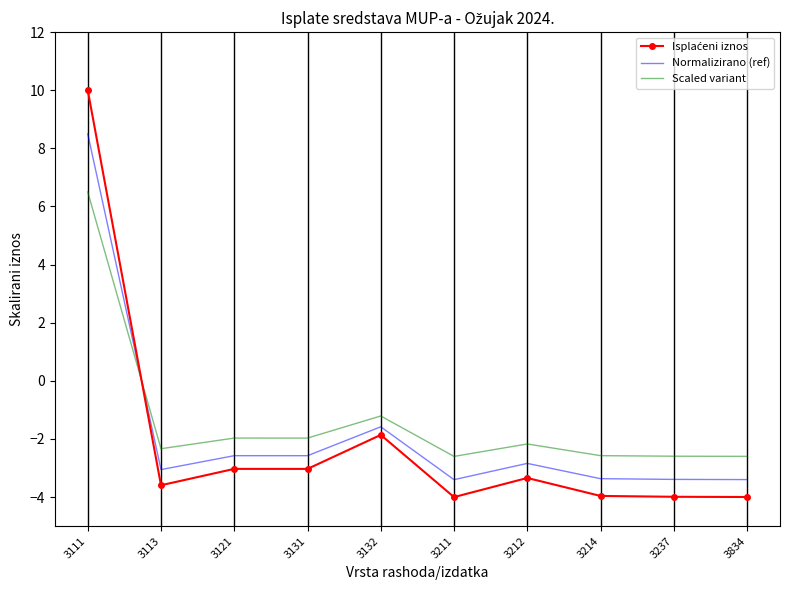

Is it true that Scaled variant equals -2.6 at 3237?

True